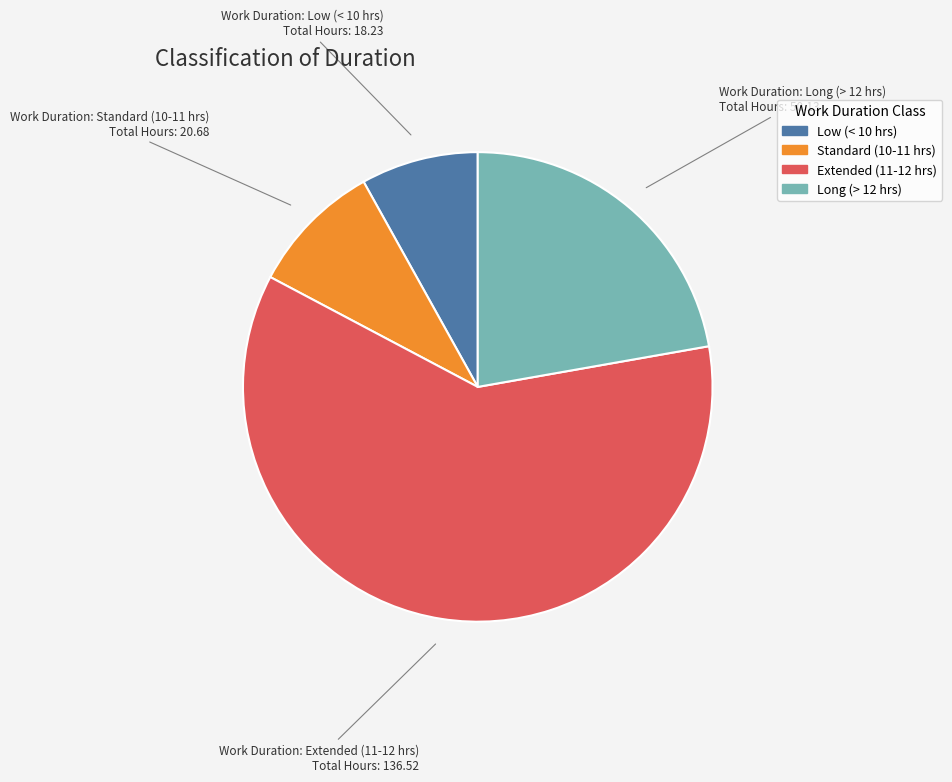

Is there any slice that represents more than half of the pie?

Yes